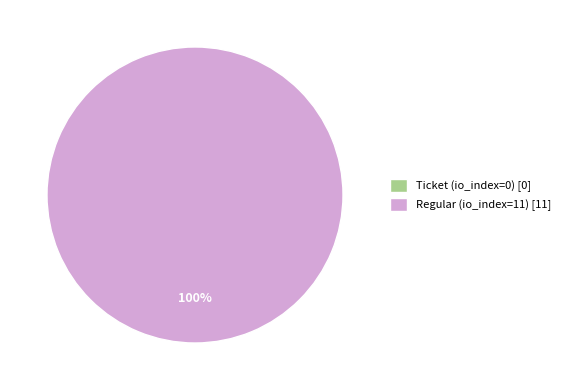

To the nearest percent, what is the average slice percentage?

50%